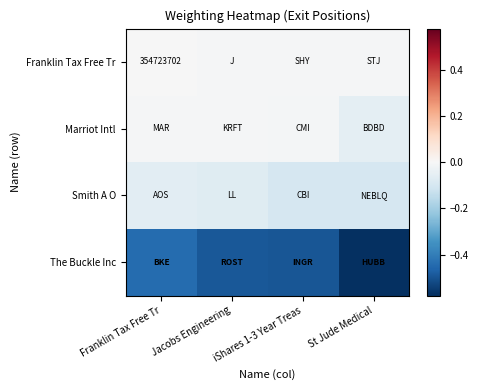

Between Franklin Tax Free Tr and Jacobs Engineering, which series saw the biggest shift?

The Buckle Inc